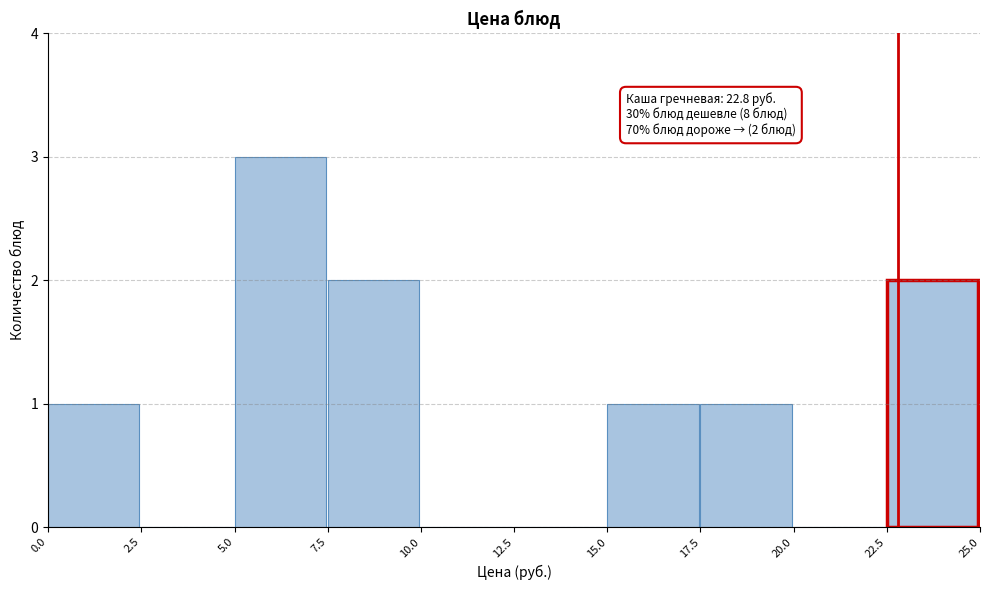

Which range on the x-axis has the tallest bar?

5.0 to 7.5